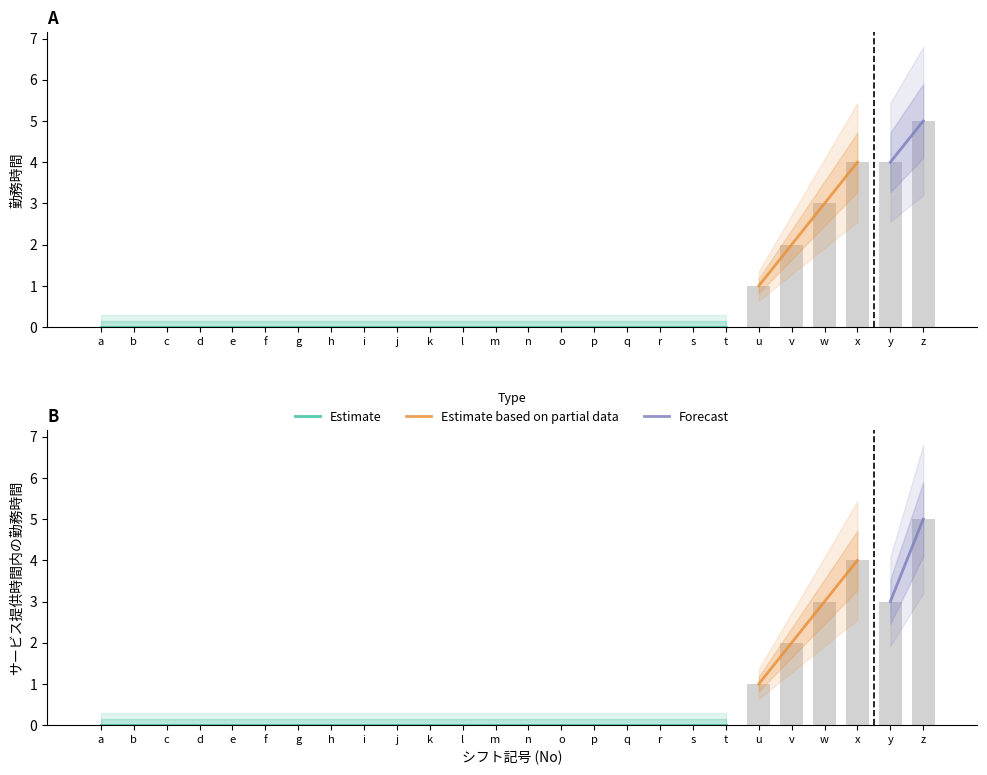

Rank the categories by サービス提供時間内の勤務時間 value from lowest to highest.

a, b, c, d, e, f, g, h, i, j, k, l, m, n, o, p, q, r, s, t, u, v, w, y, x, z